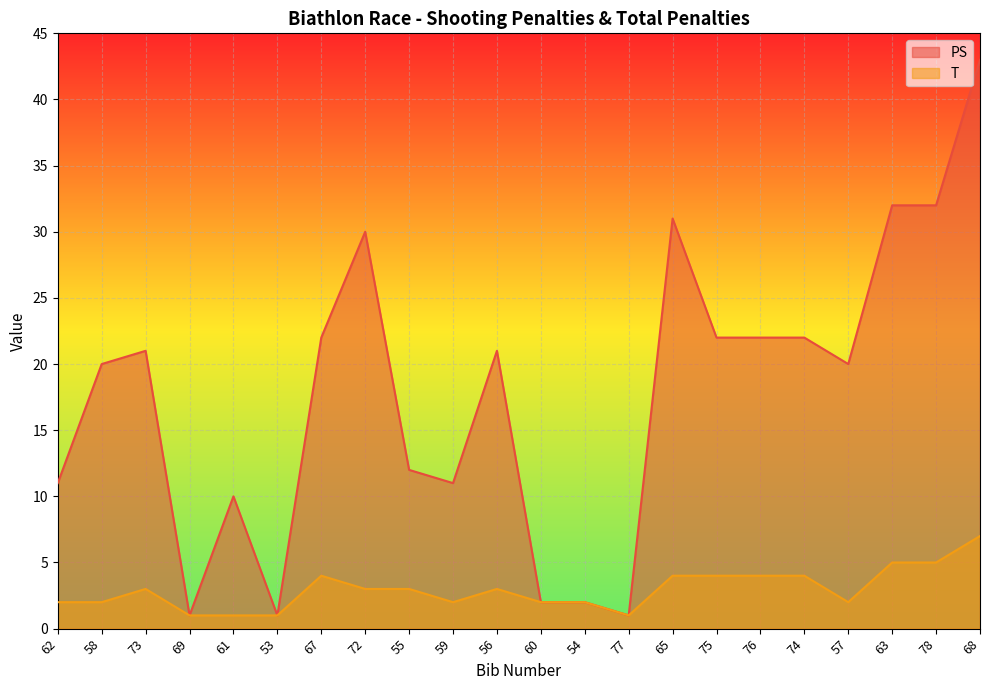

What is the minimum value for T?

1